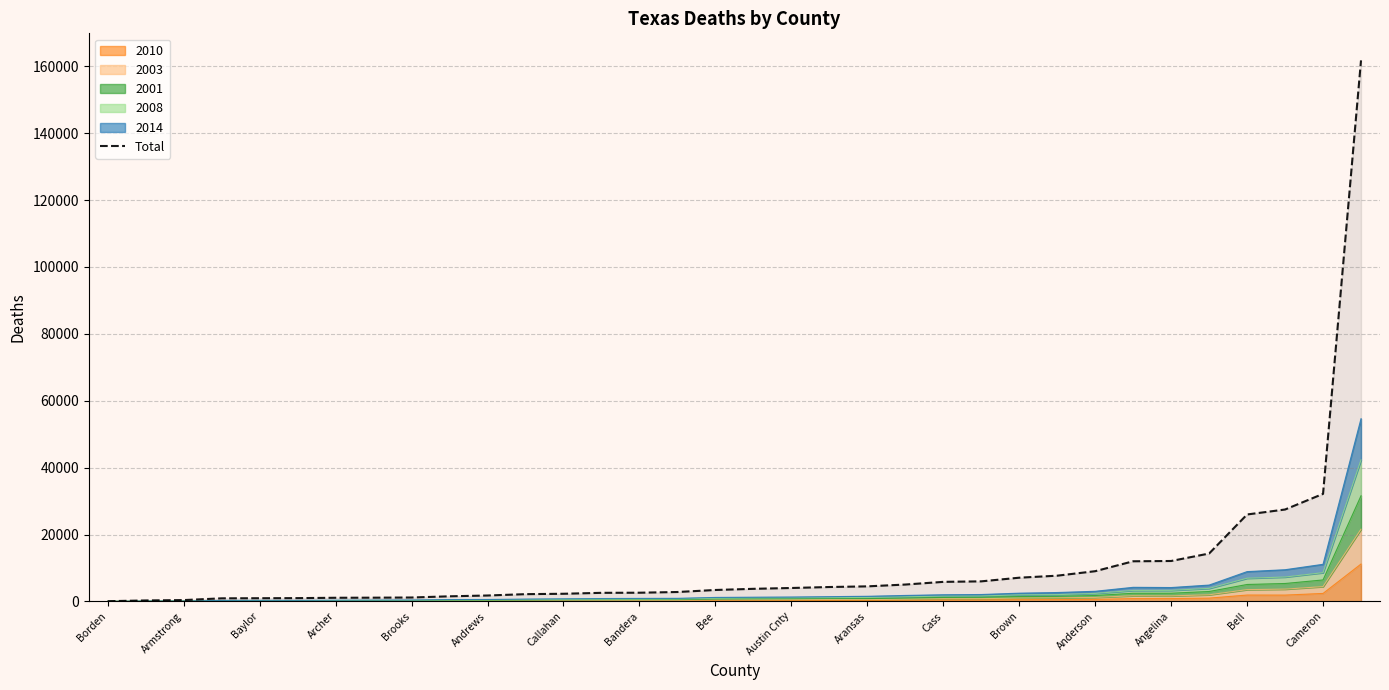

What is the ratio of the value at Armstrong to the value at Bee?

0.1